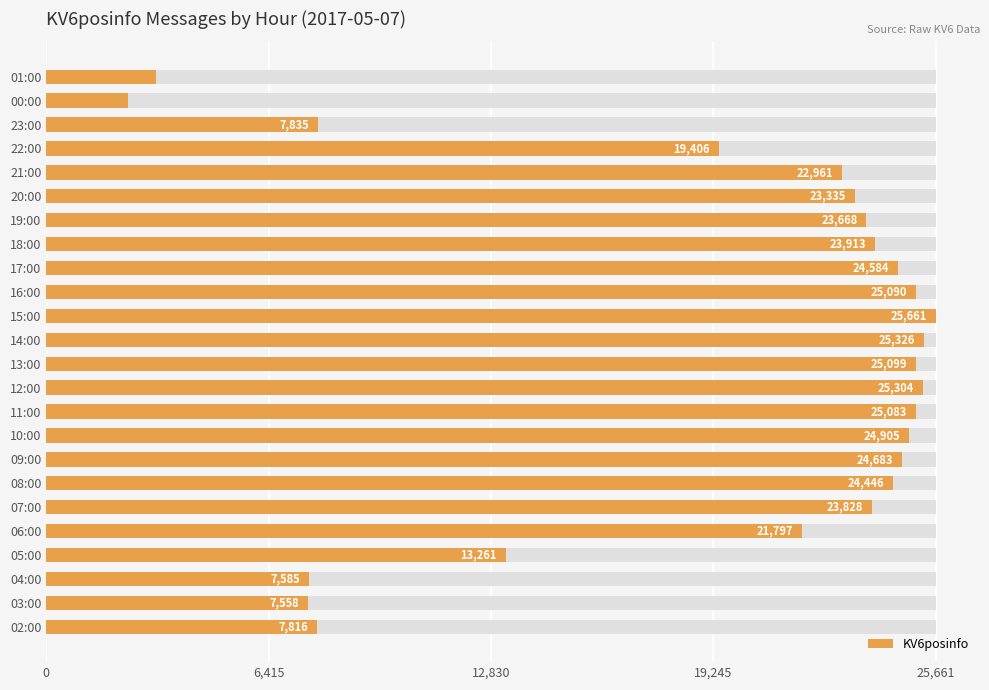

How many data points are above 23828?

11